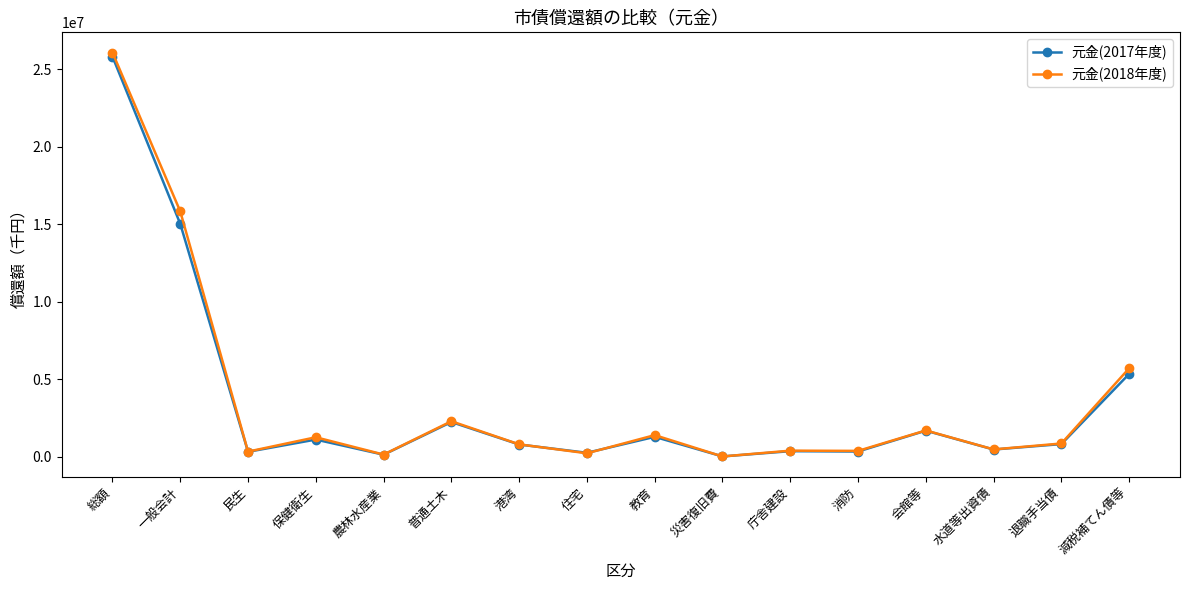

Which series has the largest range (max minus min)?

元金(2018年度)